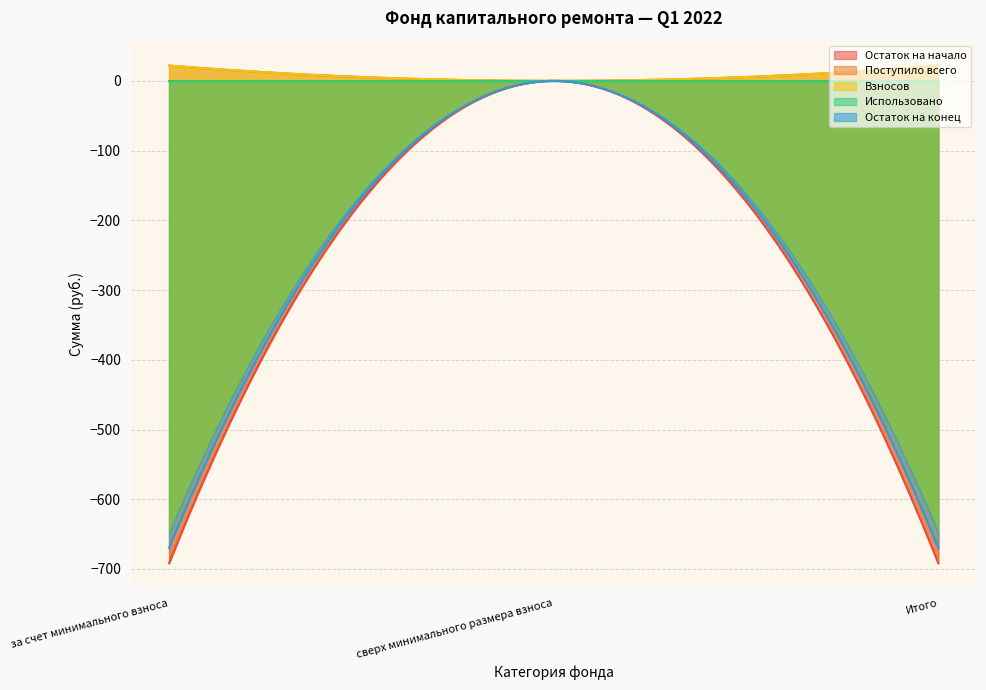

At which label does Остаток на начало reach its minimum?

за счет минимального взноса